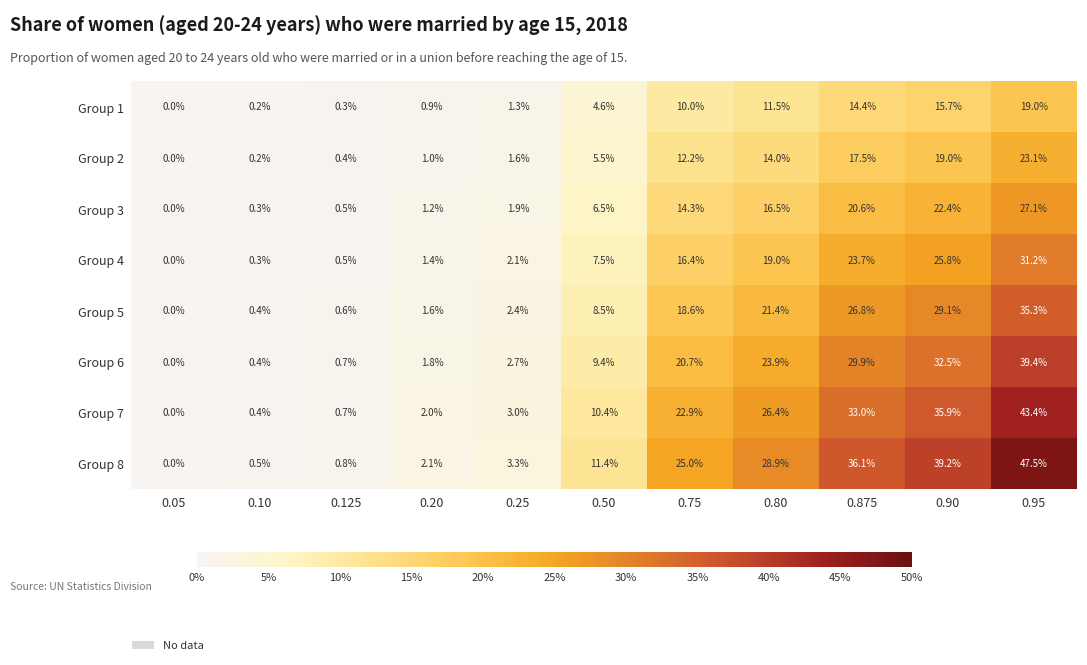

List the series in order of their peak value, highest first.

Group 8, Group 7, Group 6, Group 5, Group 4, Group 3, Group 2, Group 1